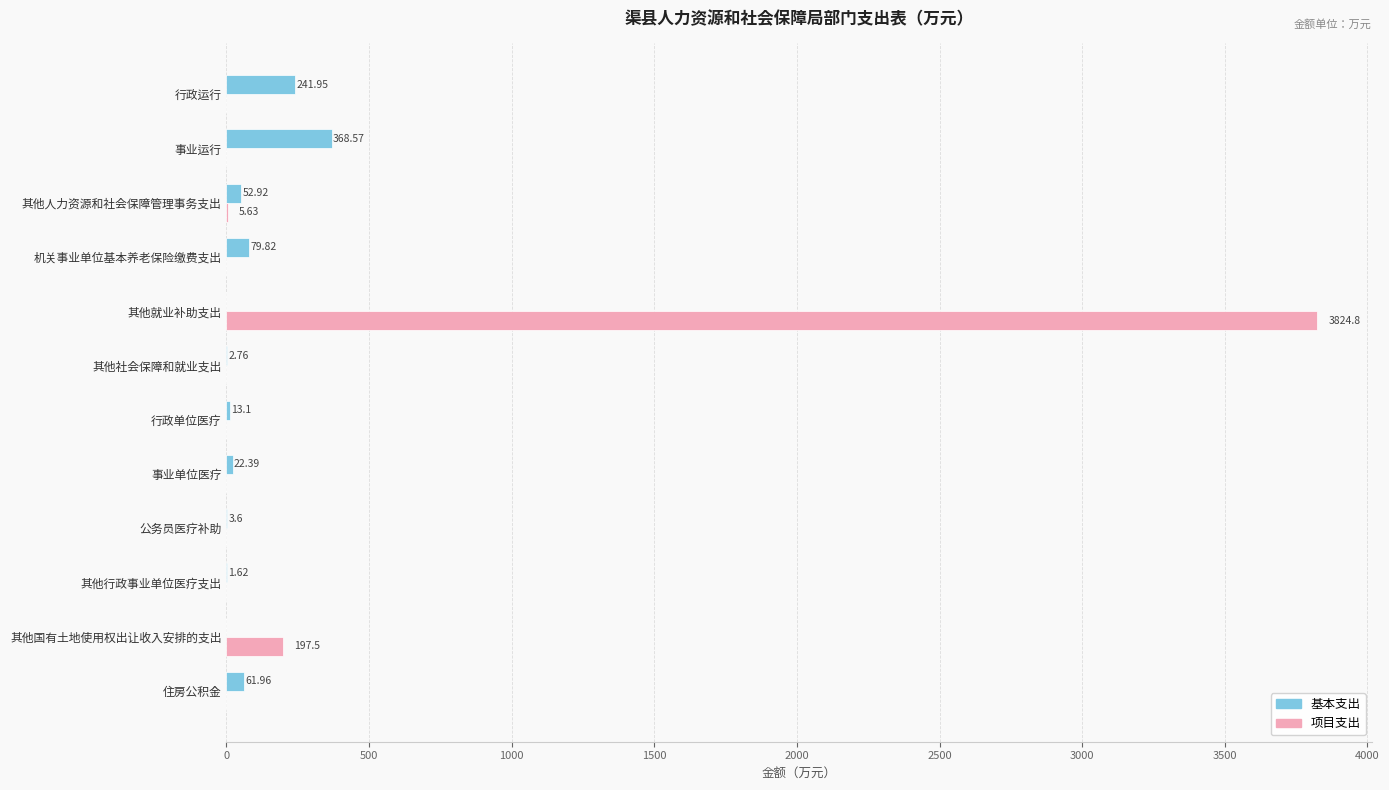

Count the number of data series in this chart.

2